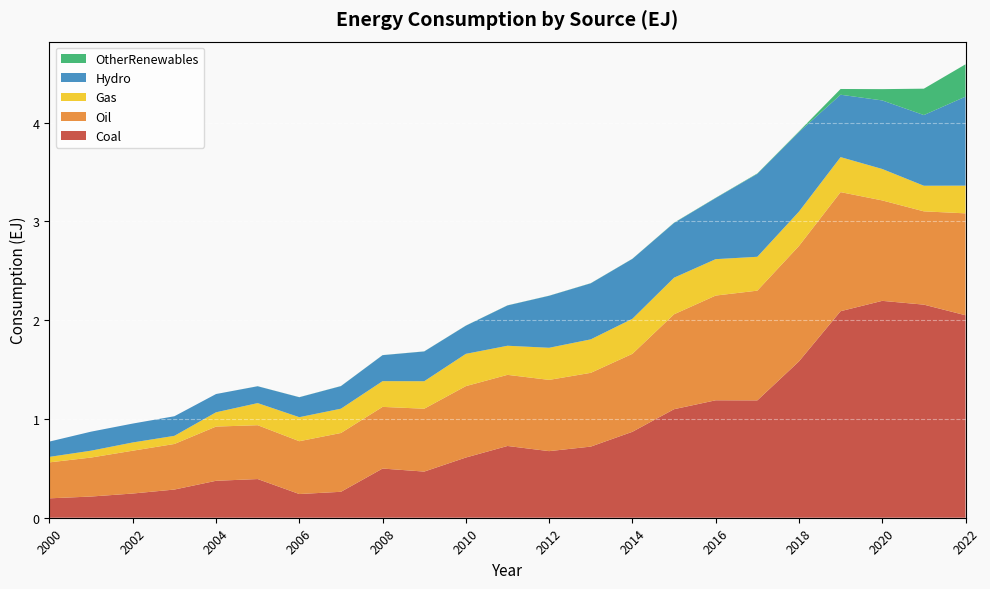

Reading right to left, transcribe all the data shown in this chart.

Coal: 2022=2.0	2021=2.2	2020=2.2	2019=2.1	2018=1.6	2017=1.2	2016=1.2	2015=1.1	2014=0.9	2013=0.7	2012=0.7	2011=0.7	2010=0.6	2009=0.5	2008=0.5	2007=0.3	2006=0.2	2005=0.4	2004=0.4	2003=0.3	2002=0.2	2001=0.2	2000=0.2
Oil: 2022=1.0	2021=0.9	2020=1.0	2019=1.2	2018=1.2	2017=1.1	2016=1.1	2015=1.0	2014=0.8	2013=0.7	2012=0.7	2011=0.7	2010=0.7	2009=0.6	2008=0.6	2007=0.6	2006=0.5	2005=0.5	2004=0.5	2003=0.5	2002=0.4	2001=0.4	2000=0.4
Gas: 2022=0.3	2021=0.3	2020=0.3	2019=0.4	2018=0.3	2017=0.3	2016=0.4	2015=0.4	2014=0.4	2013=0.3	2012=0.3	2011=0.3	2010=0.3	2009=0.3	2008=0.3	2007=0.2	2006=0.2	2005=0.2	2004=0.1	2003=0.1	2002=0.1	2001=0.1	2000=0.1
Hydro: 2022=0.9	2021=0.7	2020=0.7	2019=0.6	2018=0.8	2017=0.8	2016=0.6	2015=0.6	2014=0.6	2013=0.6	2012=0.5	2011=0.4	2010=0.3	2009=0.3	2008=0.3	2007=0.2	2006=0.2	2005=0.2	2004=0.2	2003=0.2	2002=0.2	2001=0.2	2000=0.2
OtherRenewables: 2022=0.3	2021=0.3	2020=0.1	2019=0.1	2018=0.0	2017=0.0	2016=0.0	2015=0.0	2014=0.0	2013=0.0	2012=0.0	2011=0.0	2010=0.0	2009=0.0	2008=0.0	2007=0.0	2006=0.0	2005=0.0	2004=0.0	2003=0.0	2002=0.0	2001=0.0	2000=0.0